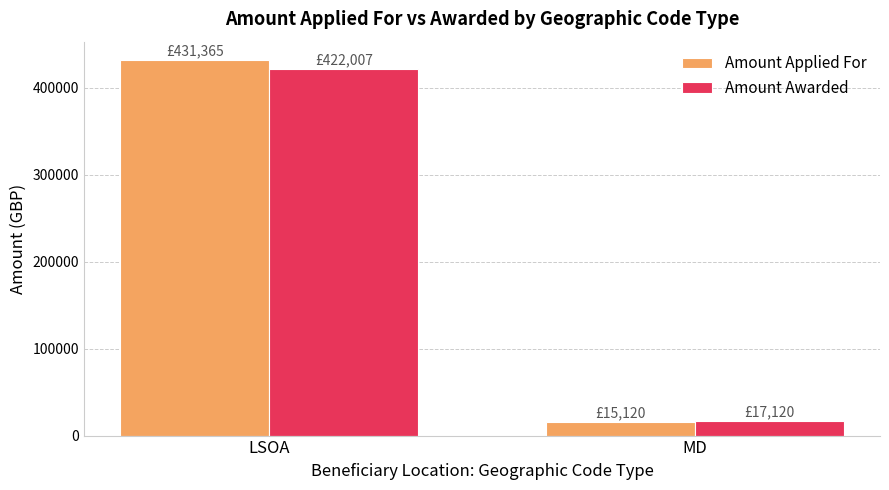

What is the label of the 2nd bar from the left?

MD